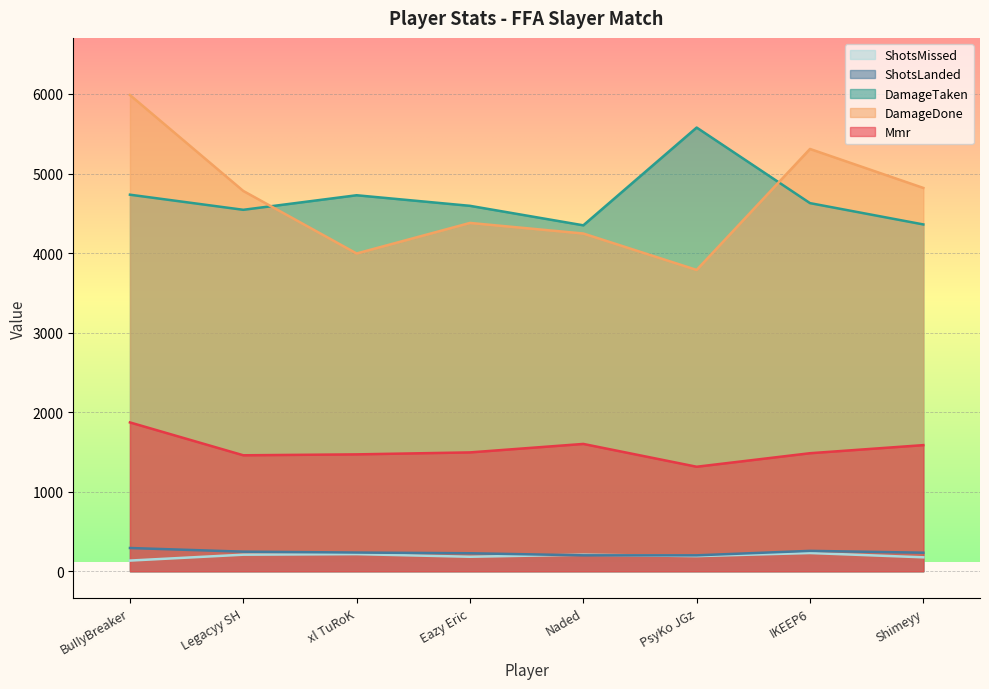

What is the total value across all series at BuIIyBreaker?

13017.8